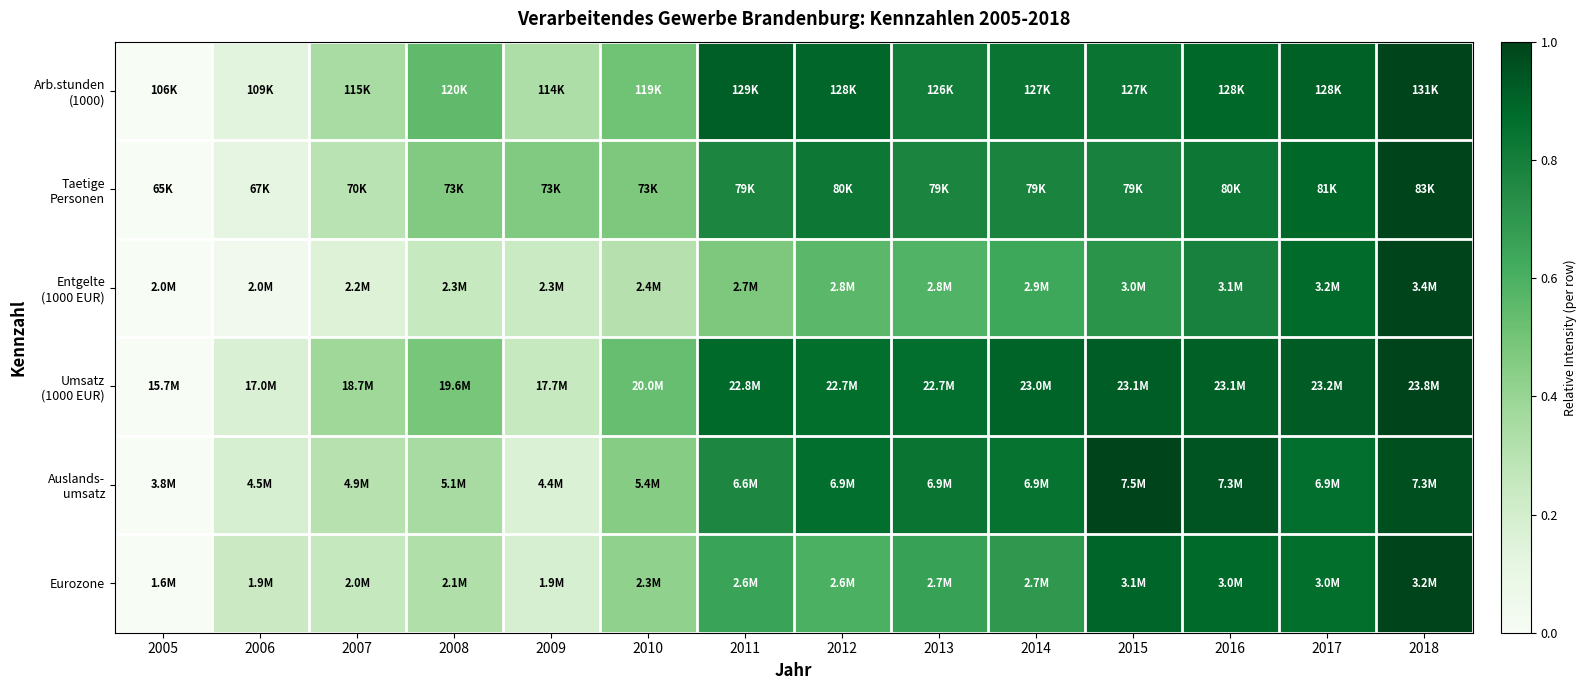

At how many categories does at least one series exceed 0?

13